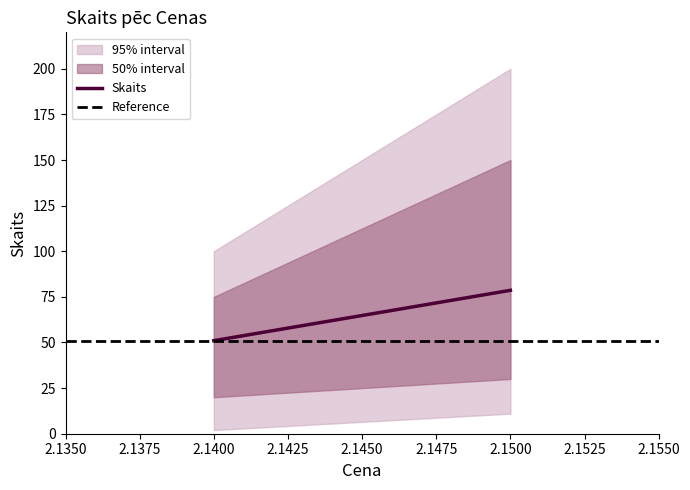

What is the sum of the Reference values at 2.1350 and 2.1375?

102.0